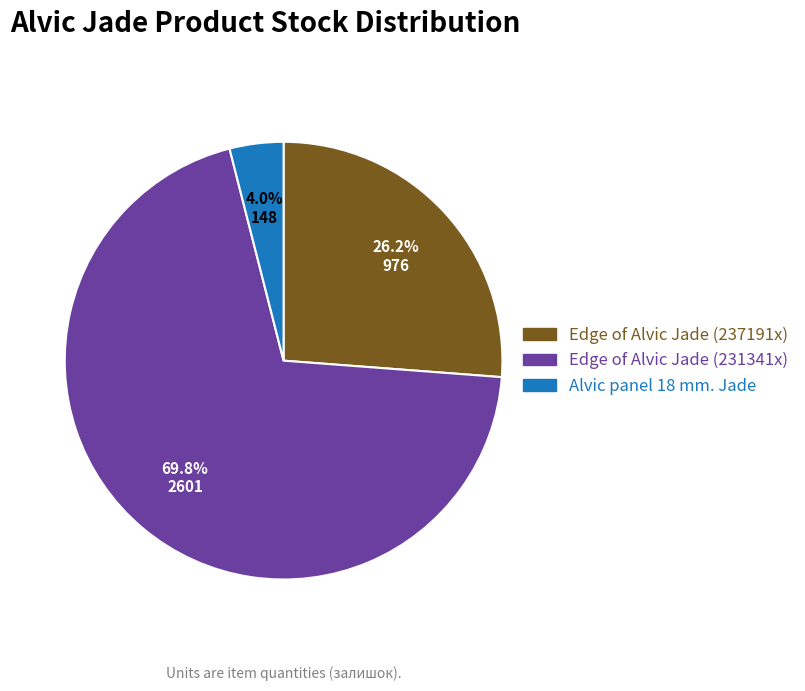

Does Edge of Alvic Jade (237191x) account for over 50% of the chart?

No